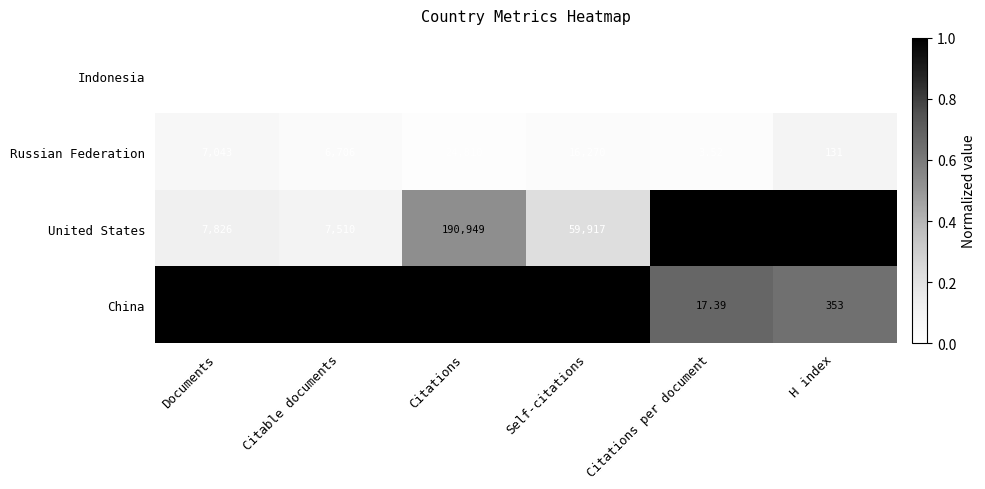

Which series changed the most between Documents and Citations?

China